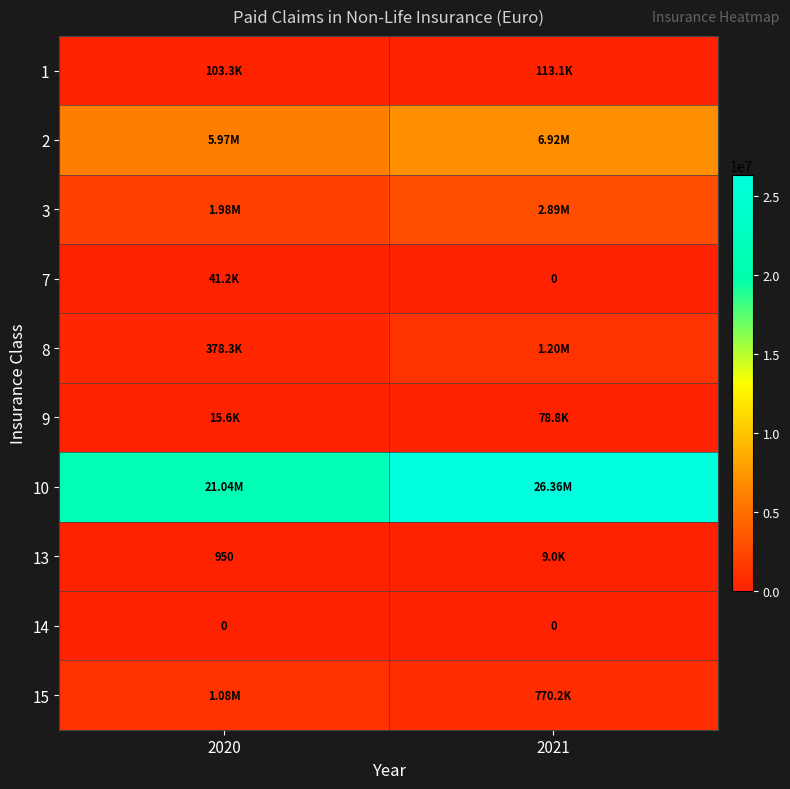

At which category is the sum across all series the highest?

2021